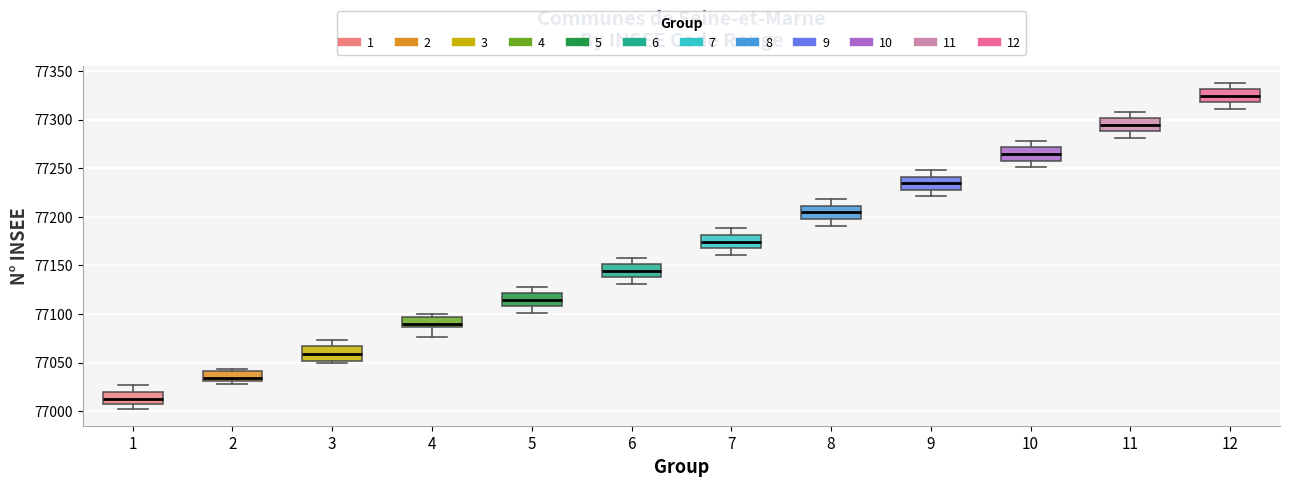

Where is the lower edge of the box at x = 9 on the y-axis? The values are not printed on the chart, so give them approximately, as read against the axis.

77230